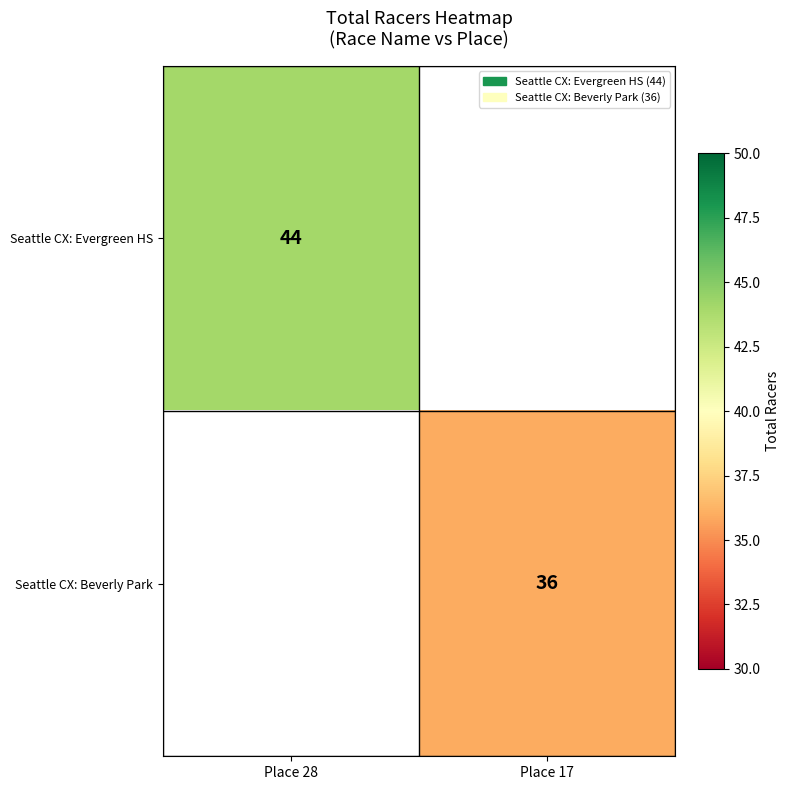

True or false: Seattle CX: Evergreen HS has a value of 60 at Place 28.

False